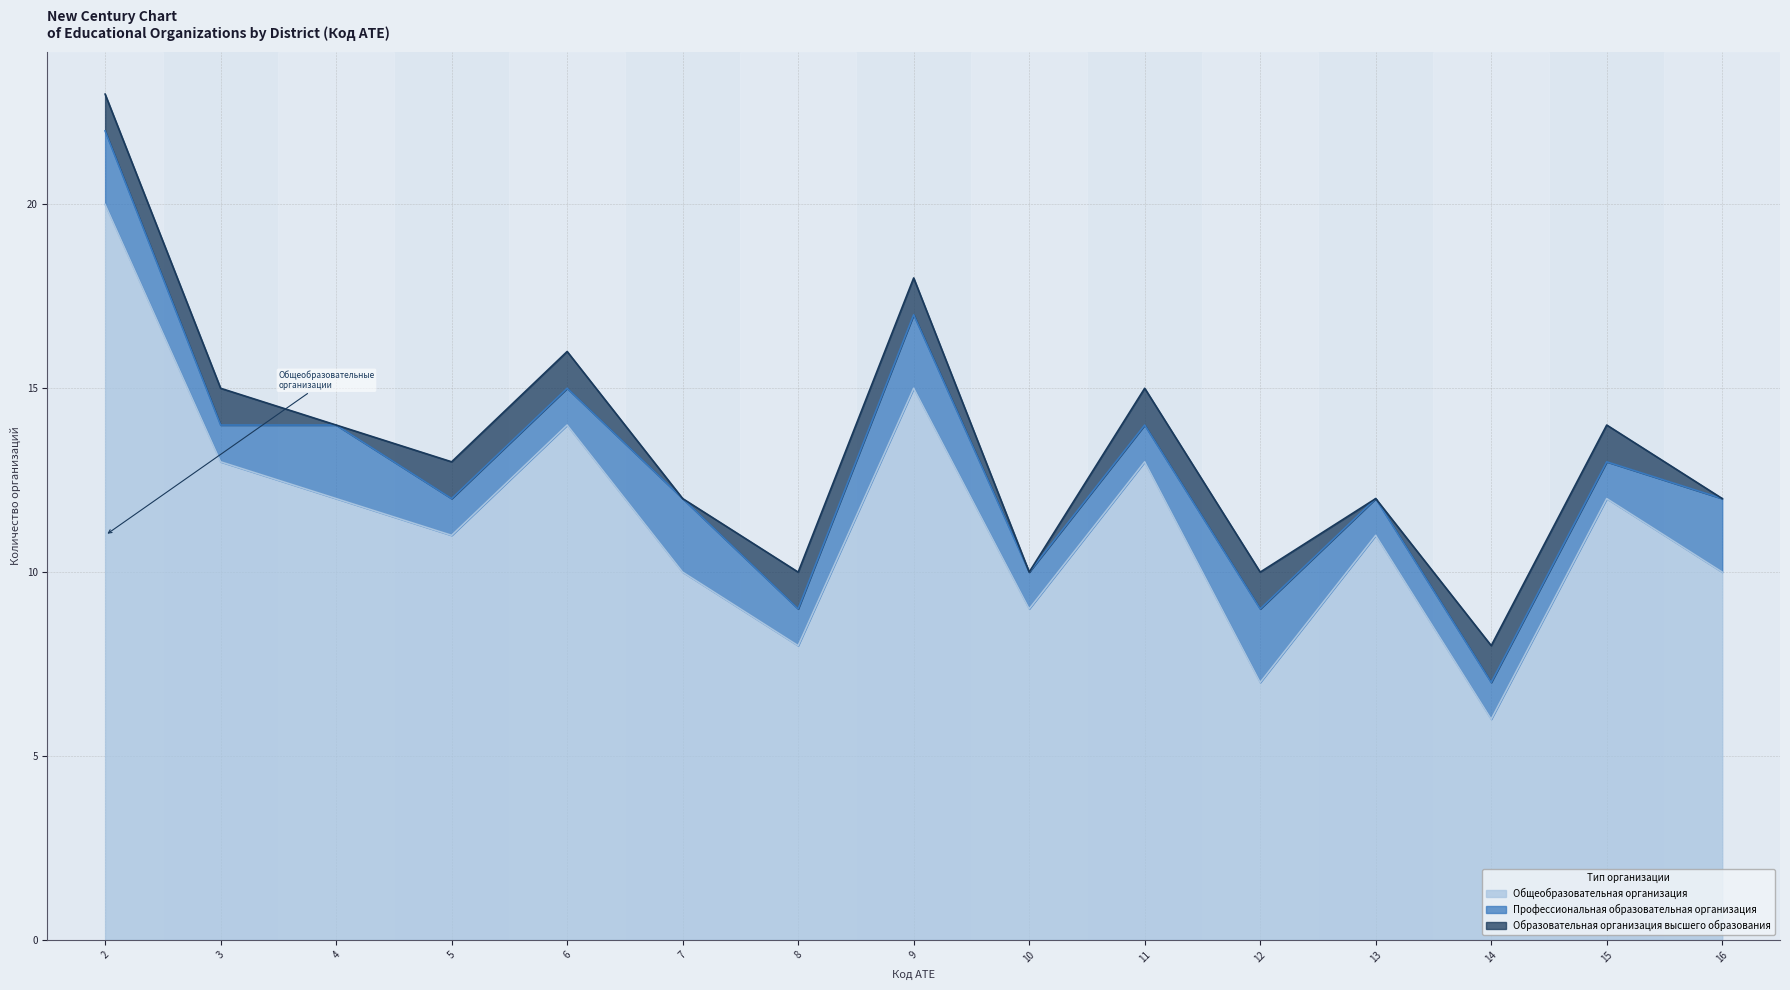

What are all the series names shown in the legend?

Общеобразовательная организация, Профессиональная образовательная организация, Образовательная организация высшего образования